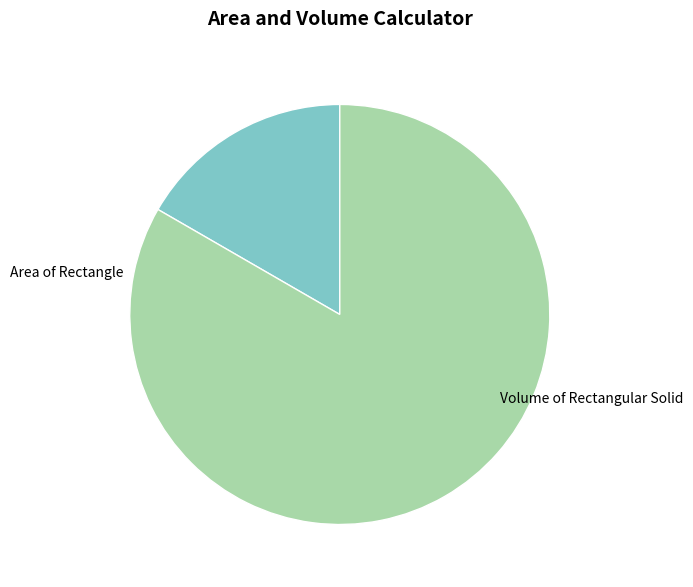

Does any single category account for the majority?

Yes